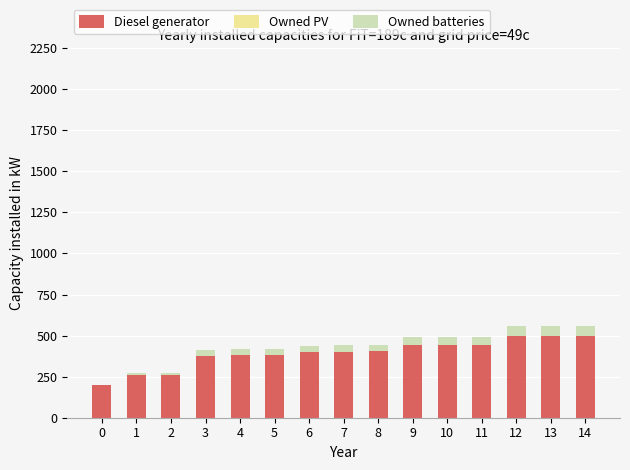

The value of Diesel generator at 12 is 146.8. True or false?

False